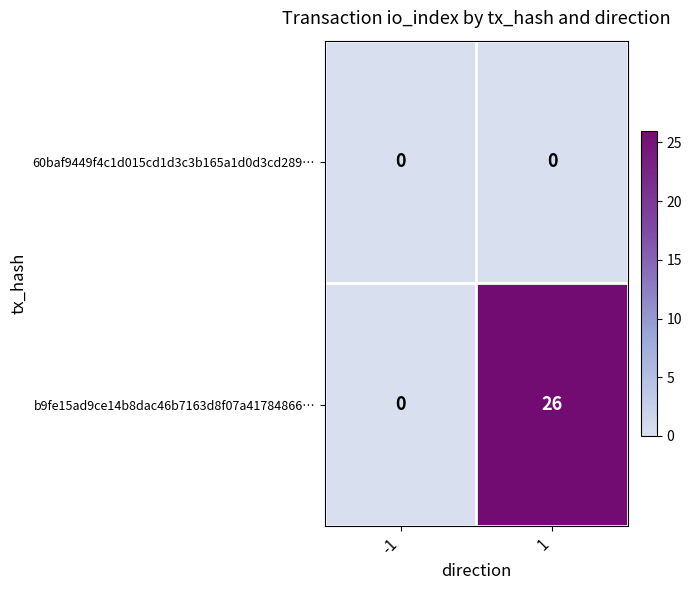

Which series changed the most between -1 and 1?

b9fe15ad9ce14b8dac46b7163d8f07a41784866…